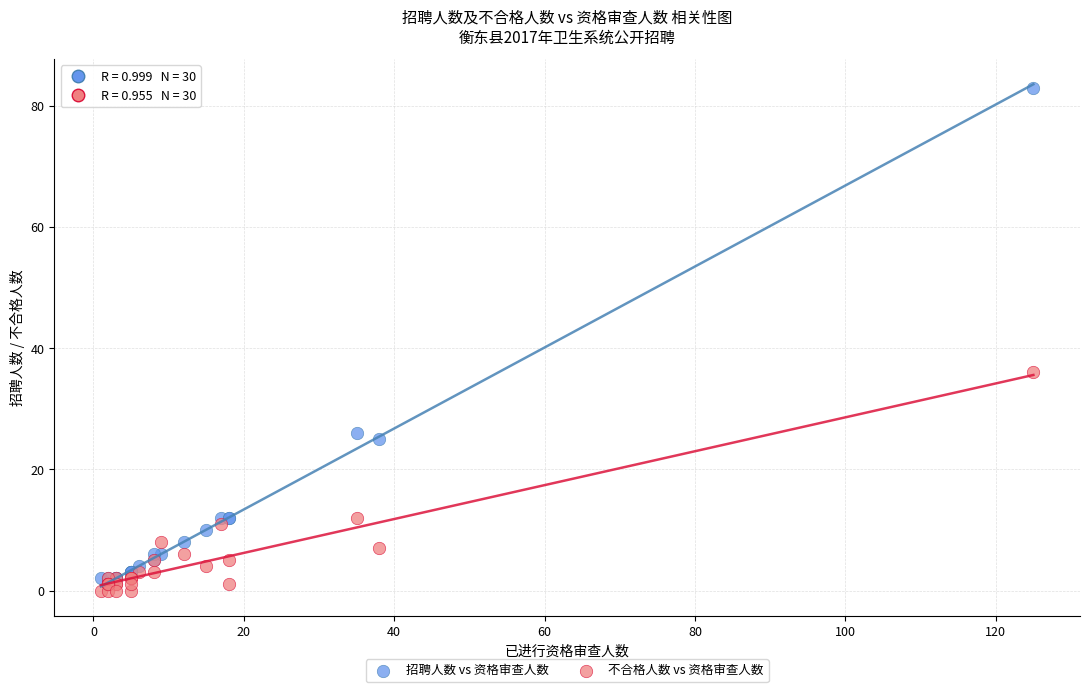

Which series contains the highest Y value?

招聘人数 vs 资格审查人数